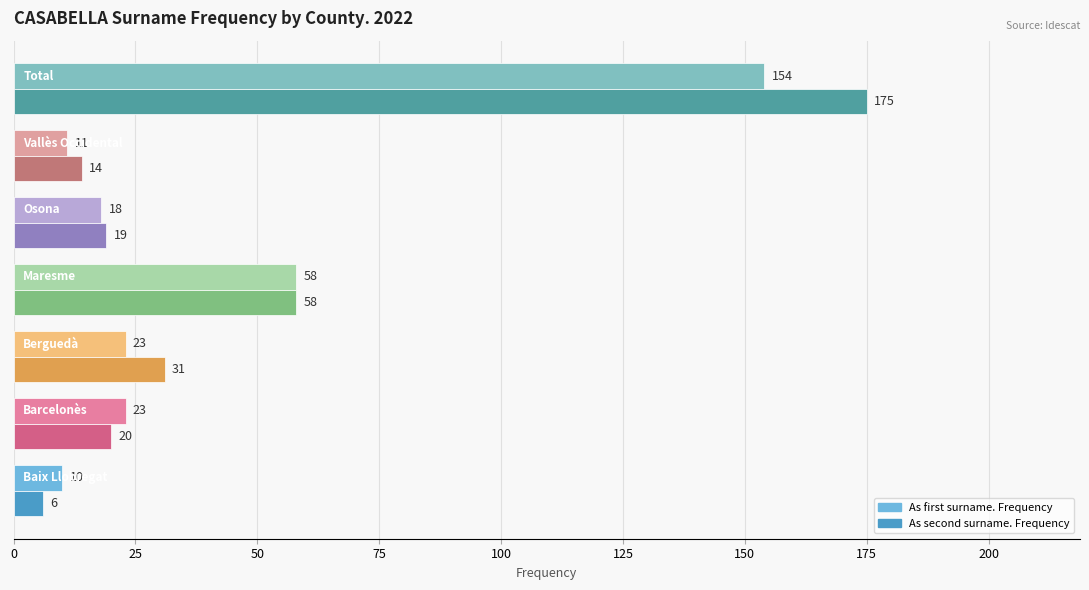

What is the difference between the maximum and minimum values in the As second surname. Frequency series?

169